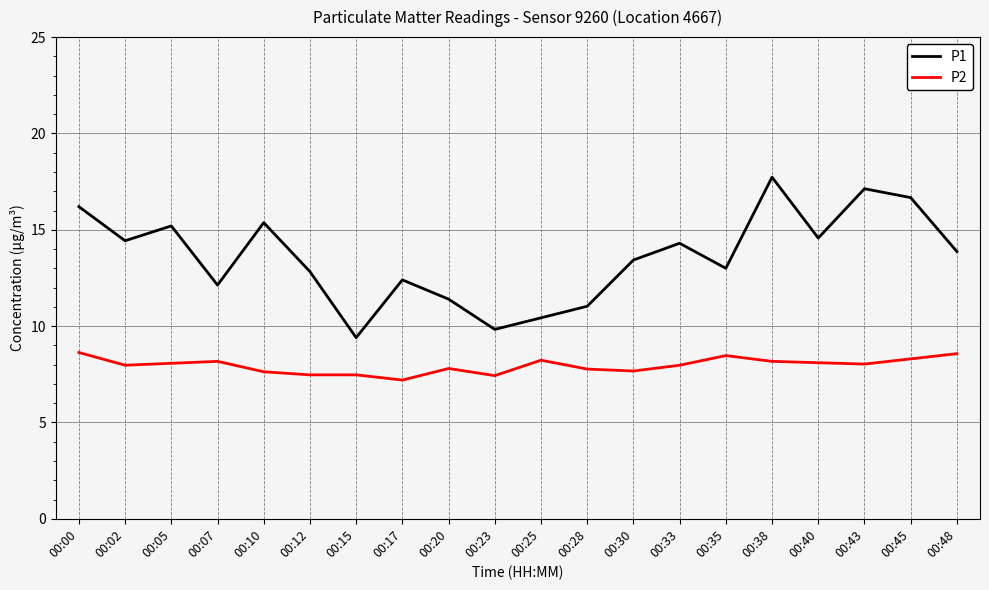

List the series in order of their peak value, lowest first.

P2, P1